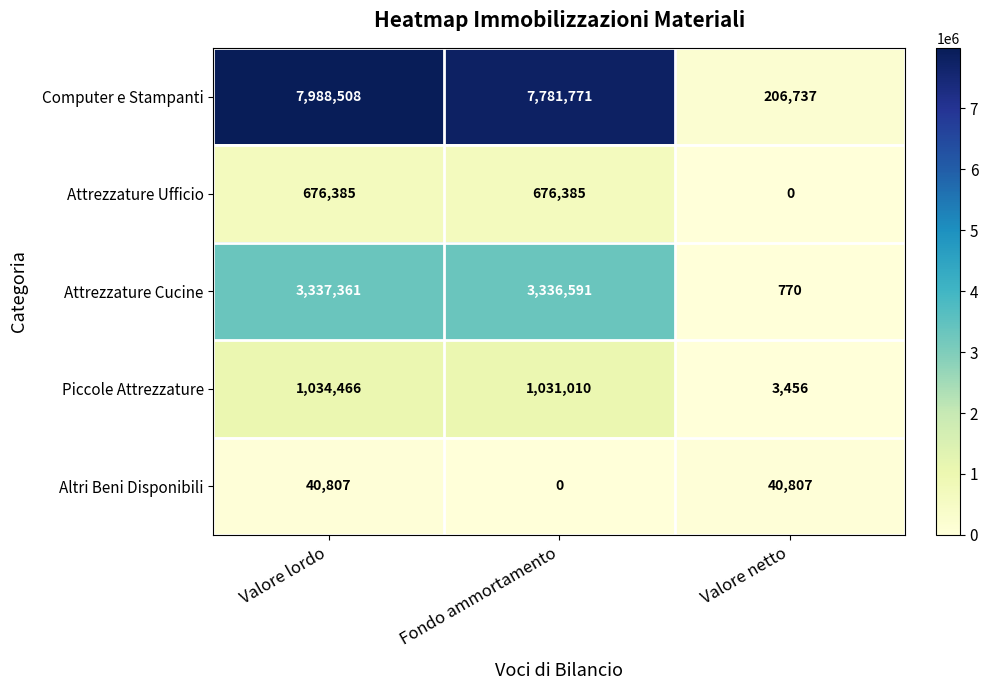

Rank the series by their maximum value, from lowest to highest.

Altri Beni Disponibili, Attrezzature Ufficio, Piccole Attrezzature, Attrezzature Cucine, Computer e Stampanti